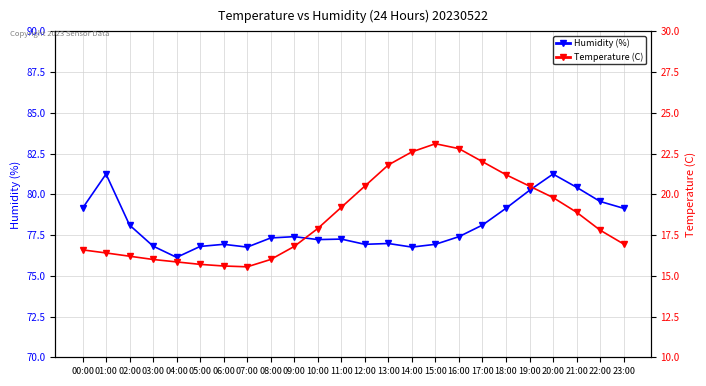

What is the sum of all Humidity (%) values?

1874.0